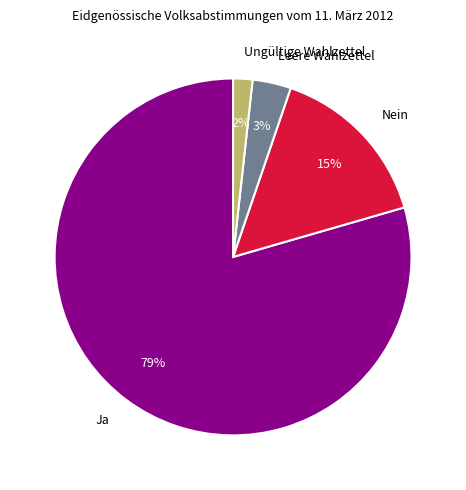

Do Leere Wahlzettel and Ja together represent more than half of the pie?

Yes